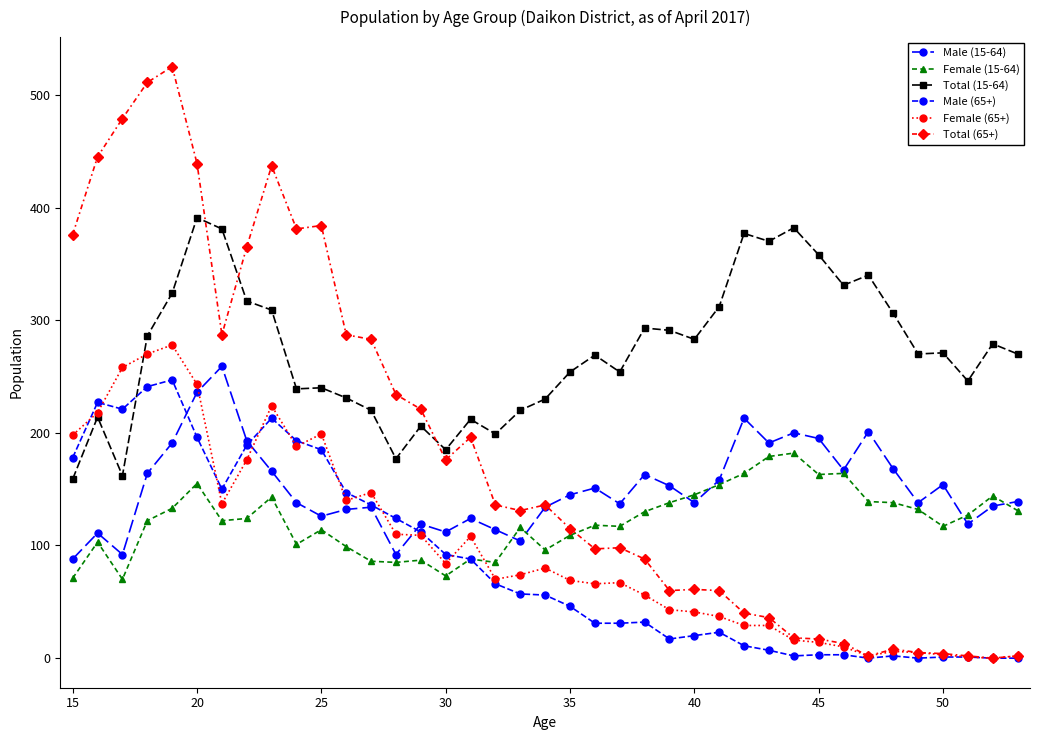

Is this an area chart (filled region under the line)?

No